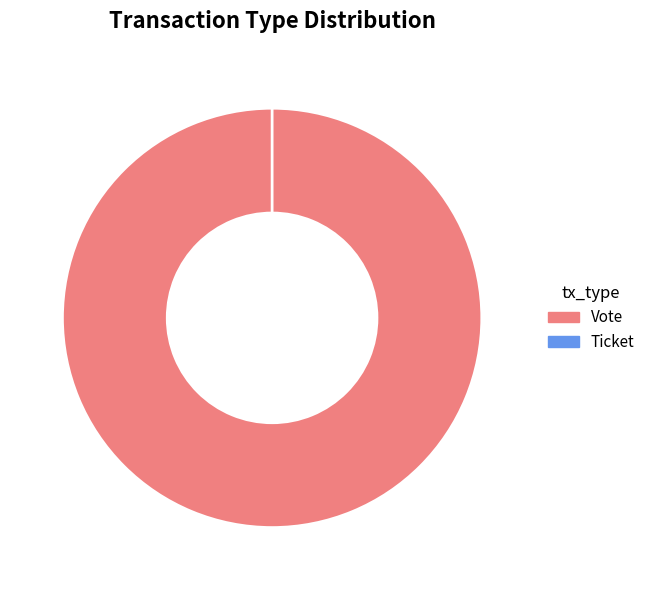

The Vote slice represents 100% of the pie. True or false?

True